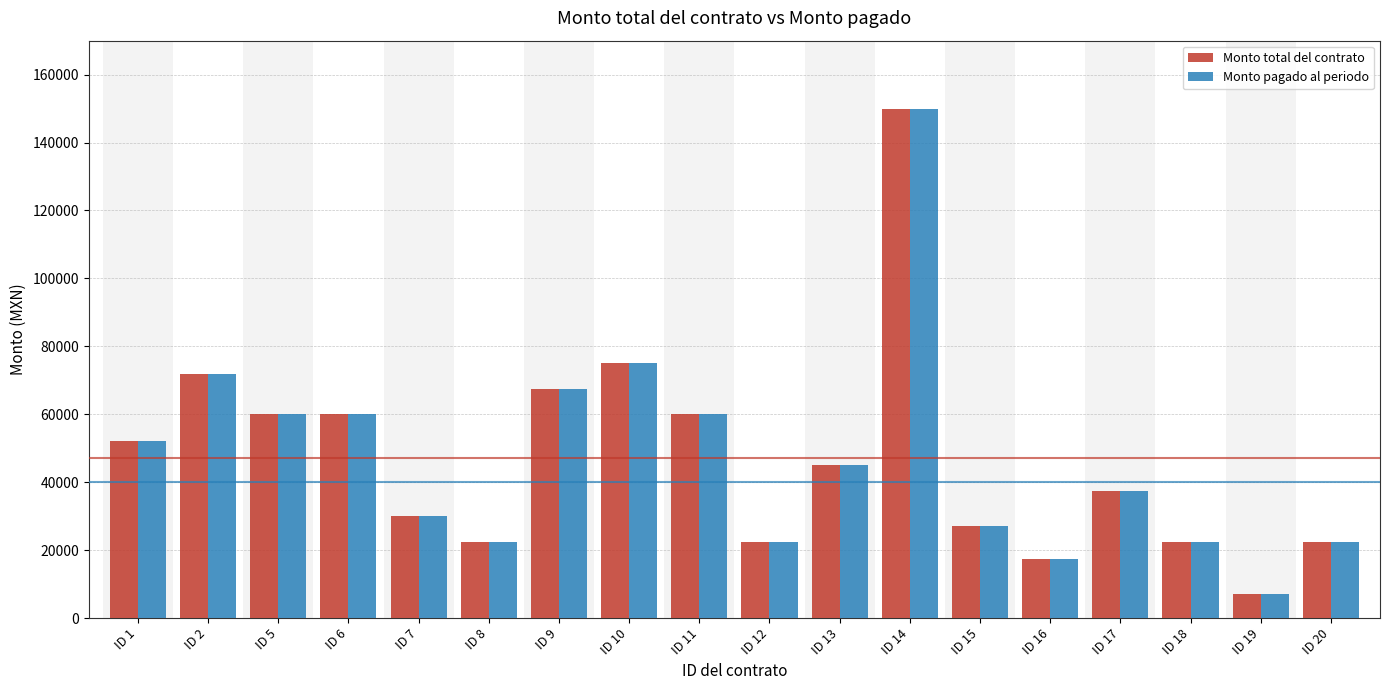

What is the total value across all series at ID 6?

120000.0